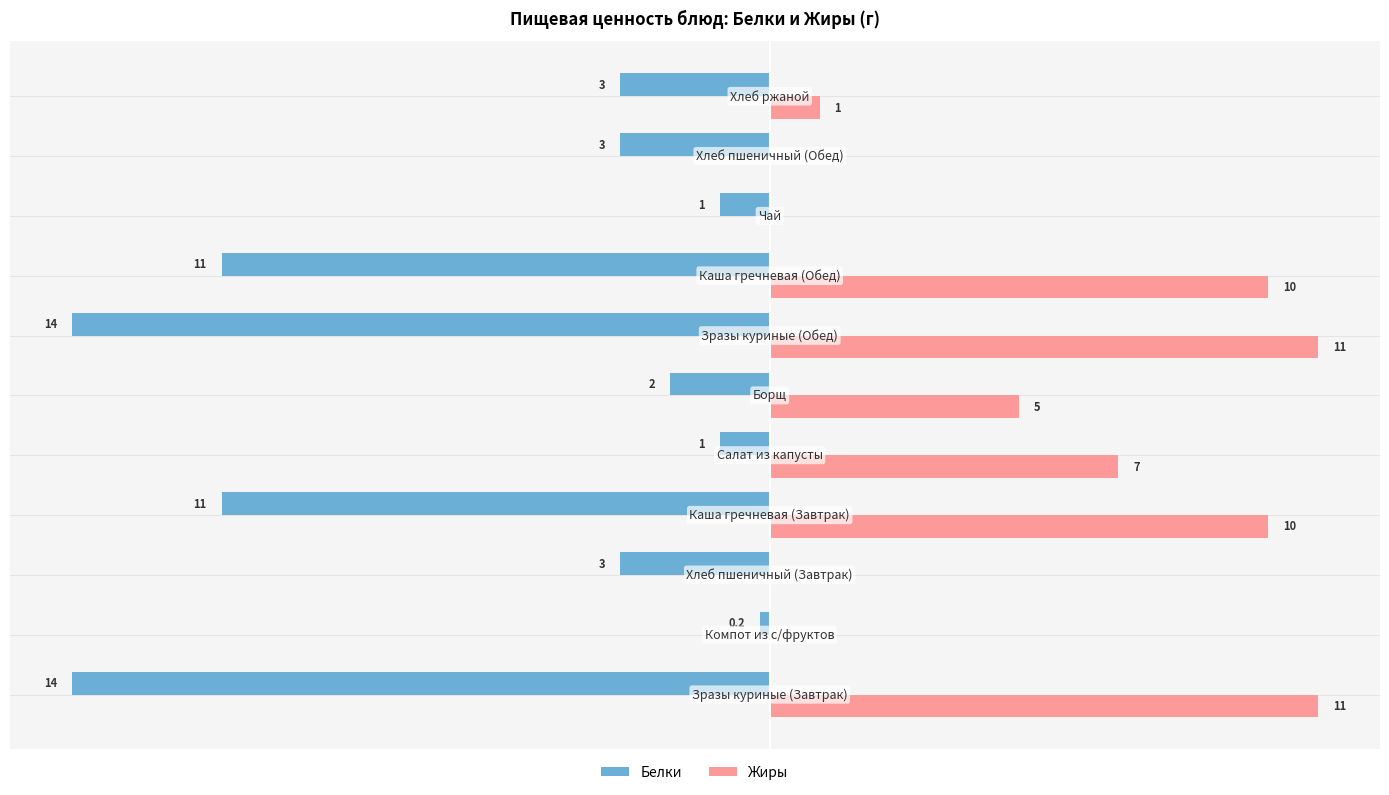

Rank the series by their average value, from lowest to highest.

Белки, Жиры